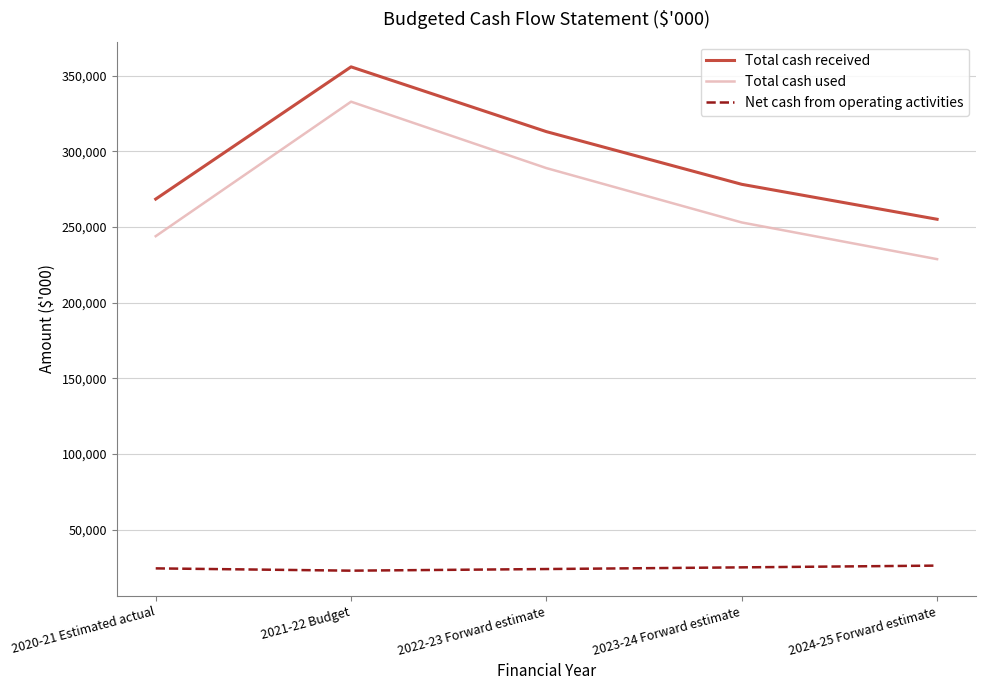

The value of Net cash from operating activities at 2020-21 Estimated actual is 10478. True or false?

False